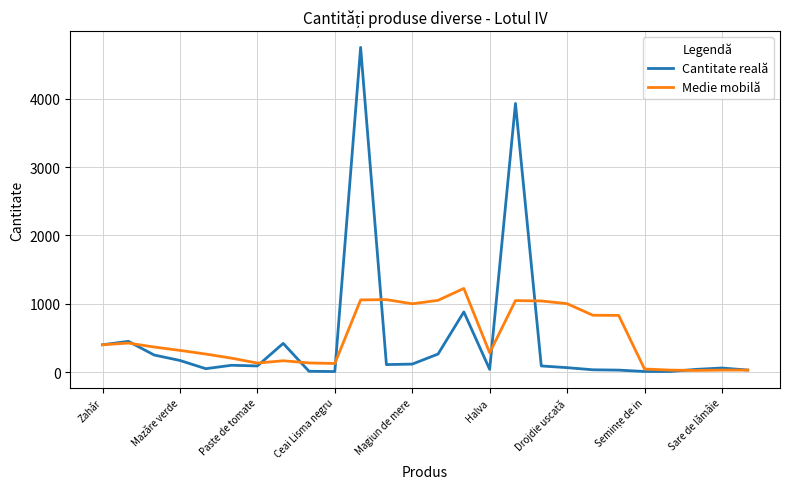

Which series has the largest range (max minus min)?

Cantitate reală